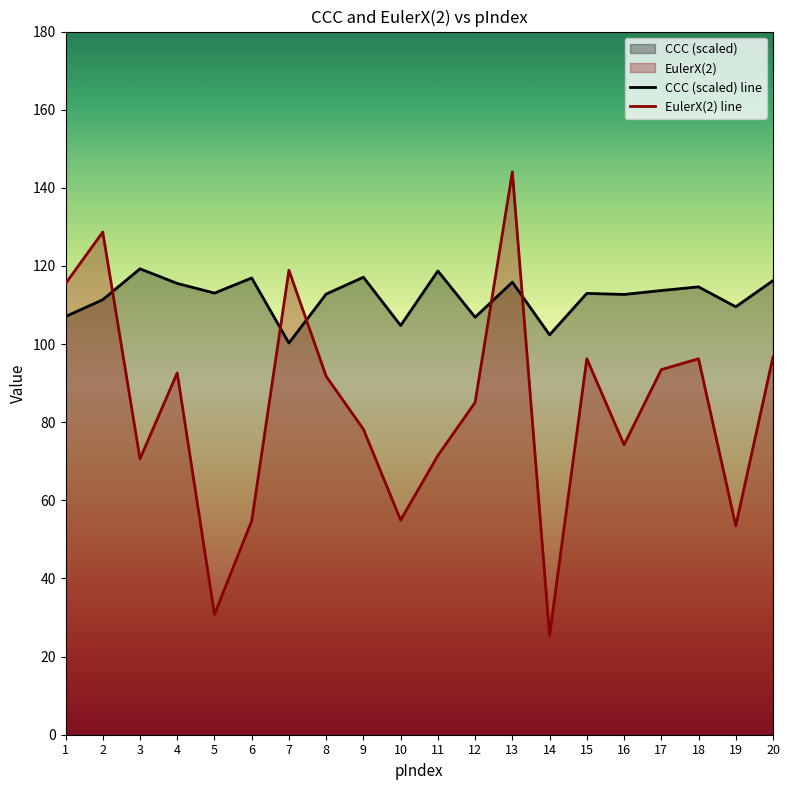

How many data points in CCC (scaled) line are less than 113?

10